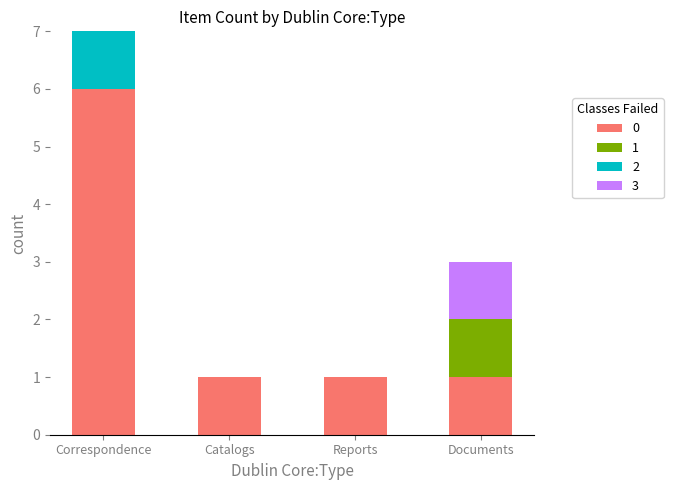

At which category is the sum across all series the highest?

Correspondence